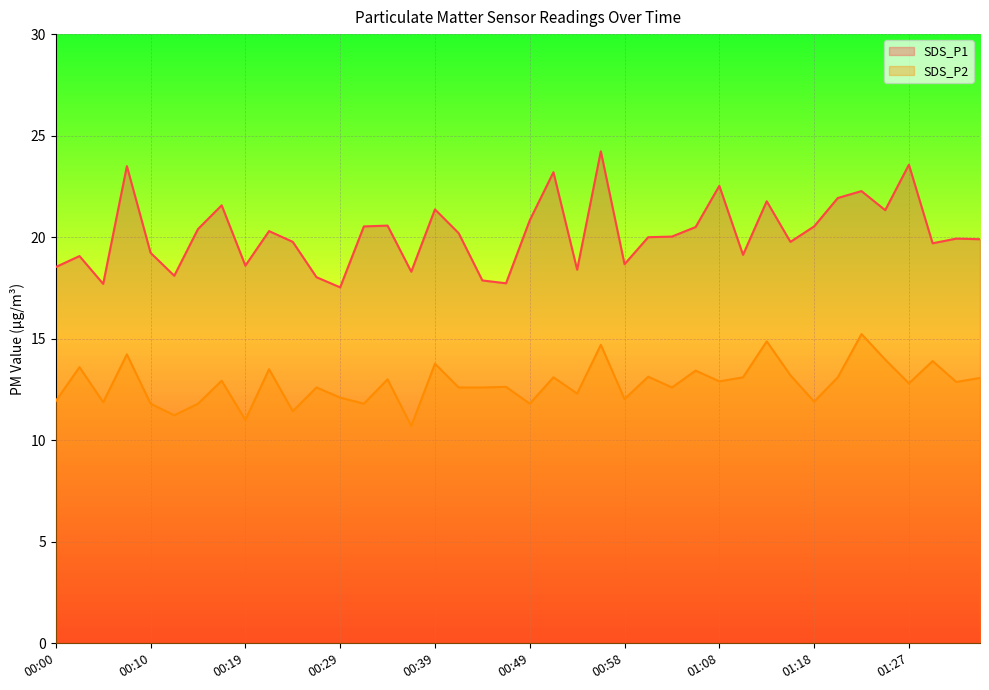

What is the difference between the second highest and minimum values in the SDS_P1 series?

6.0